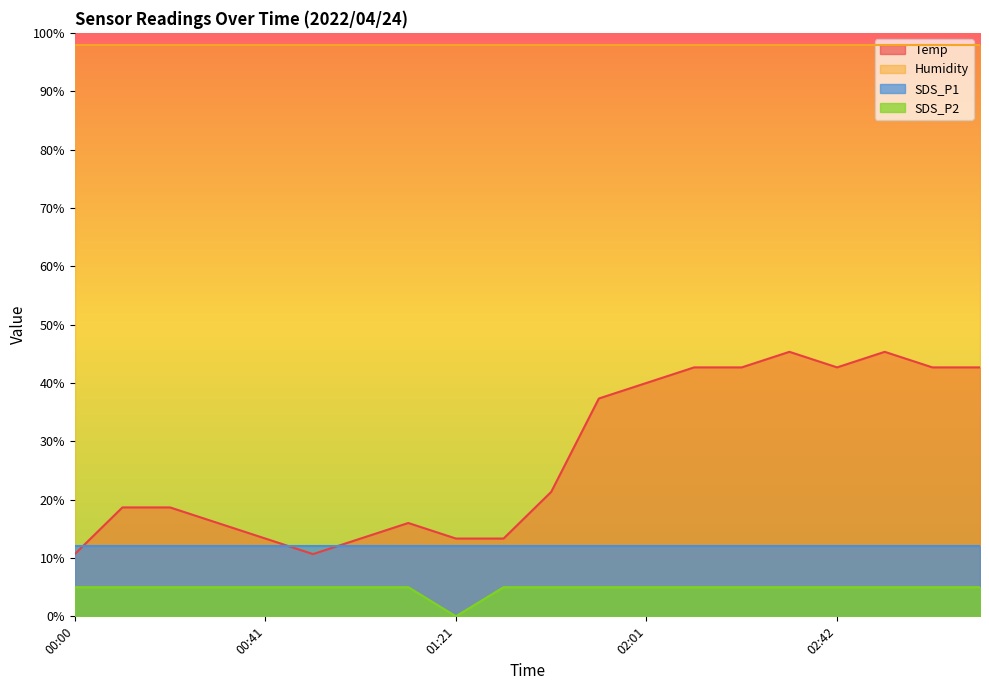

Which series has the widest spread of values?

Temp